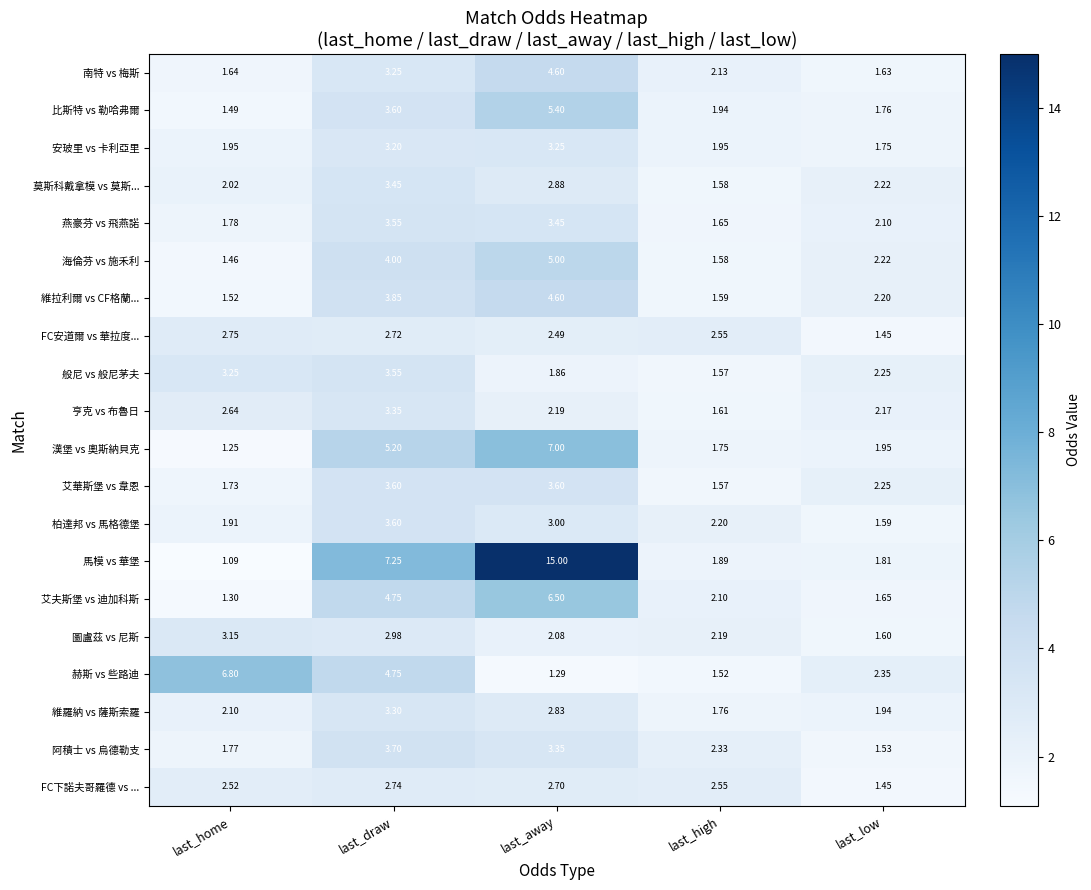

Which series has the largest range (max minus min)?

馬模 vs 華堡